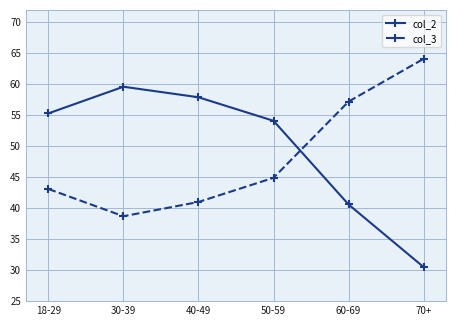

What is the lowest value of the col_3 series?

38.7